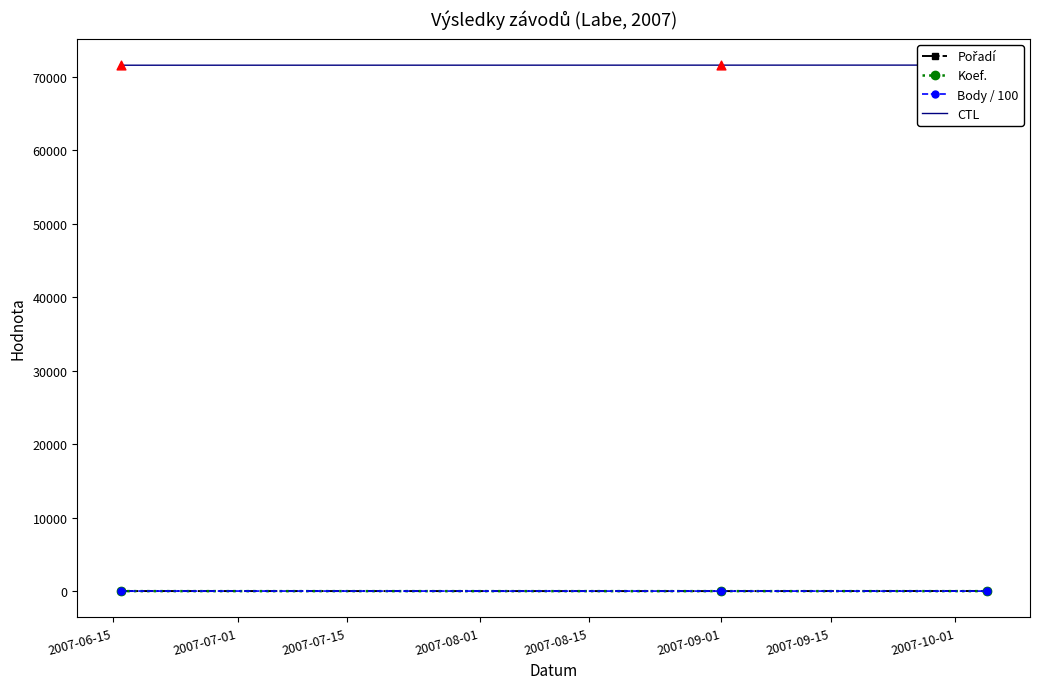

Which series reaches the maximum Y coordinate?

CTL